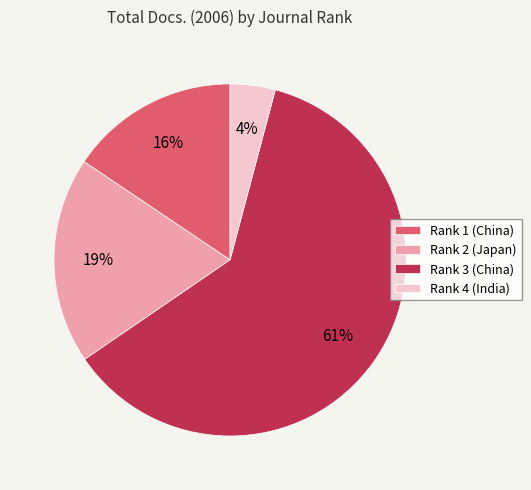

Does any single category account for the majority?

Yes